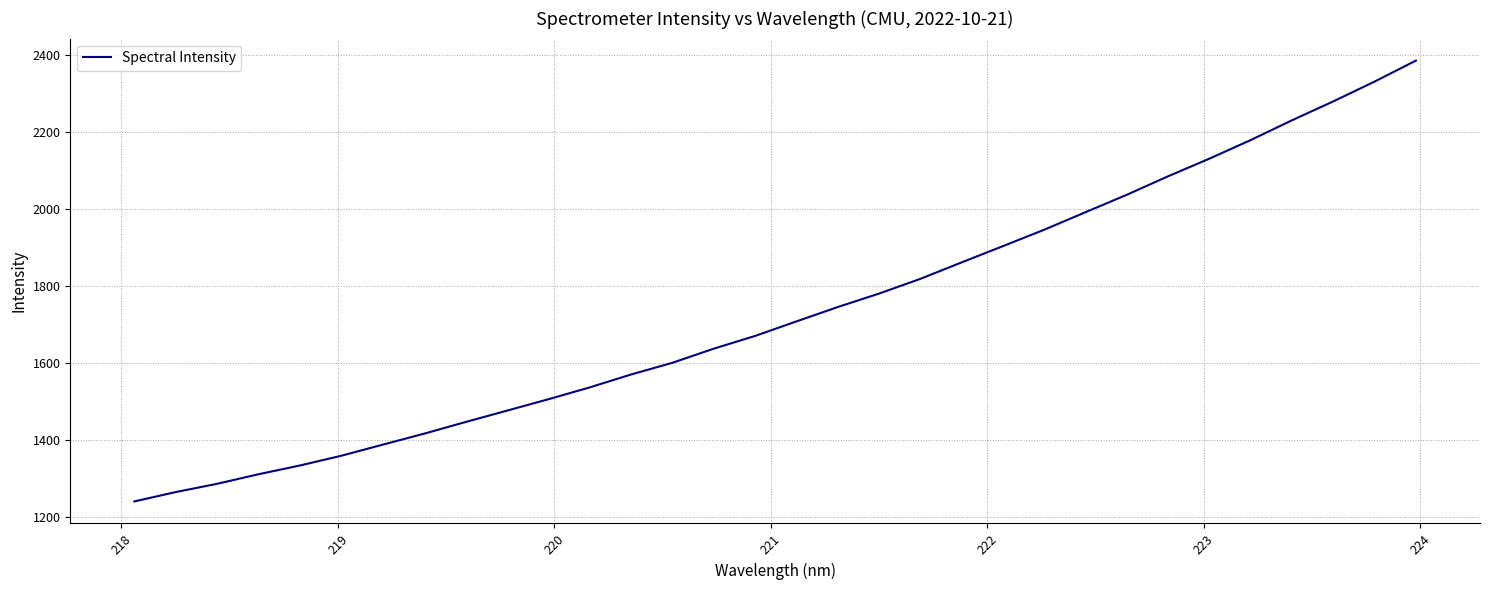

What is the smallest value displayed?

1239.7